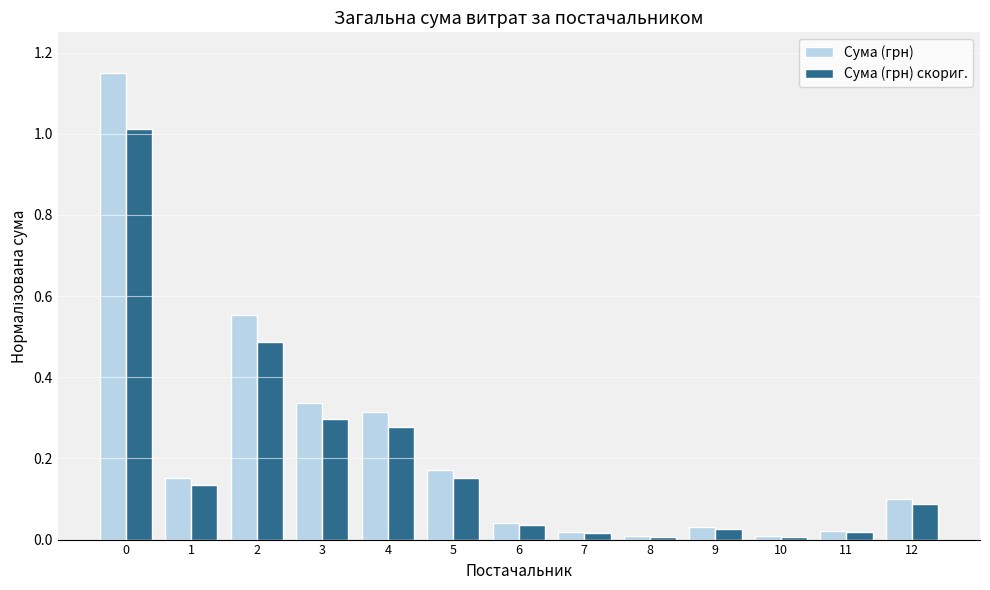

The value of Сума (грн) скориг. at 10 is 0.0. True or false?

True